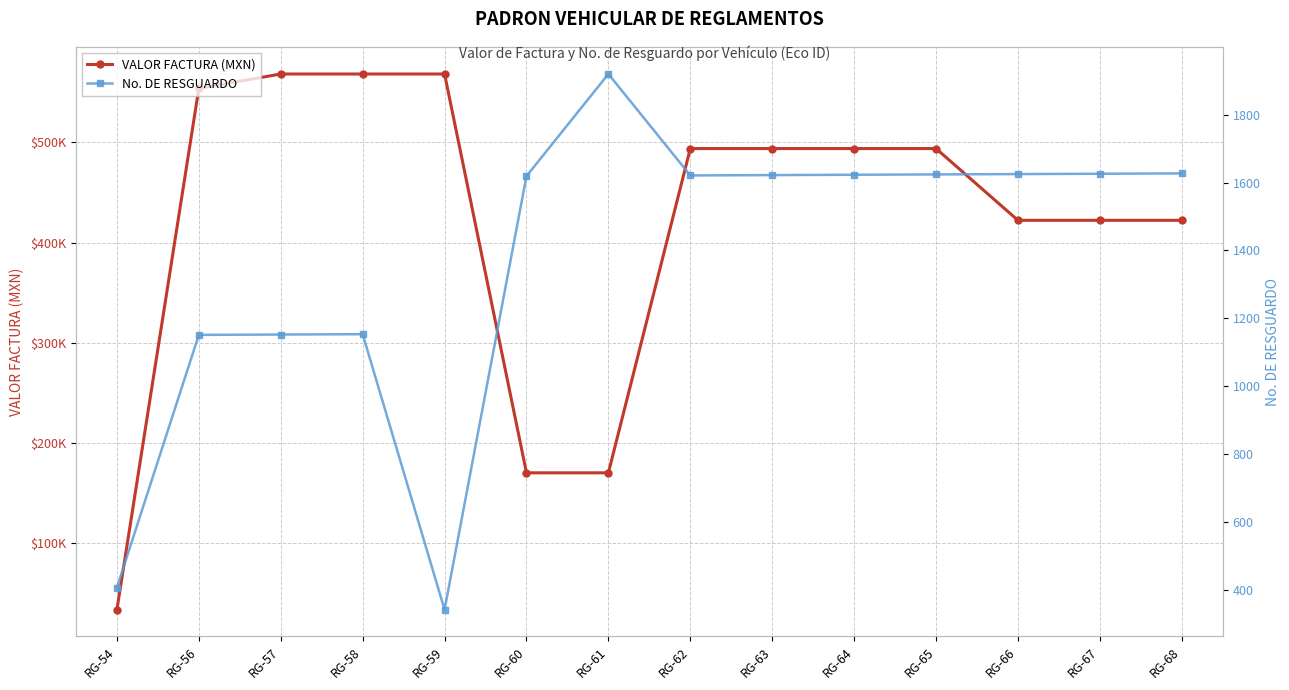

What is the spread (max minus min) of values at RG-56?

552849.0